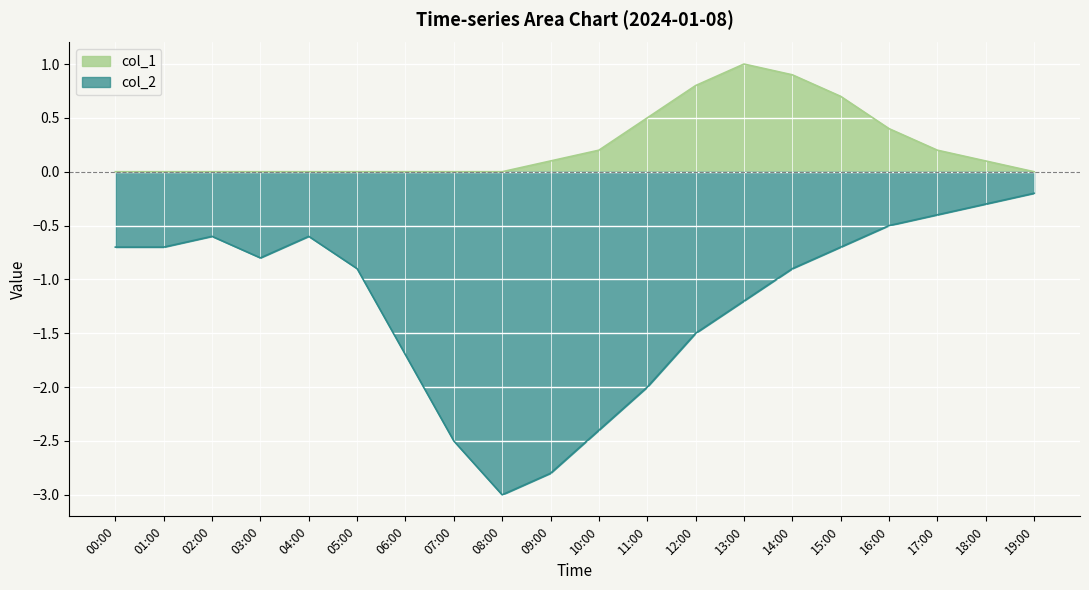

At which category does col_2 reach its first local valley?

03:00